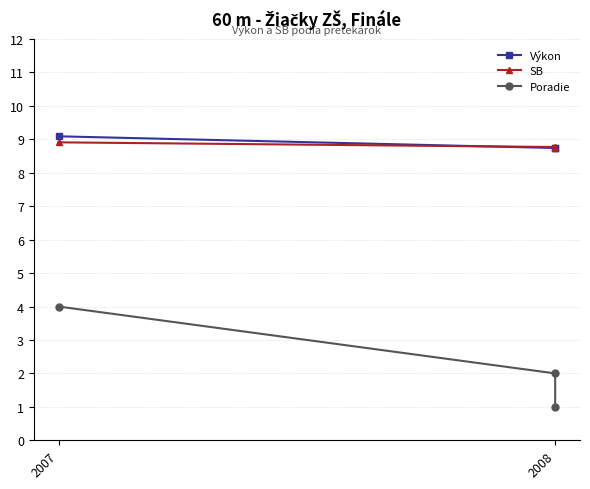

Is this an area chart (filled region under the line)?

No